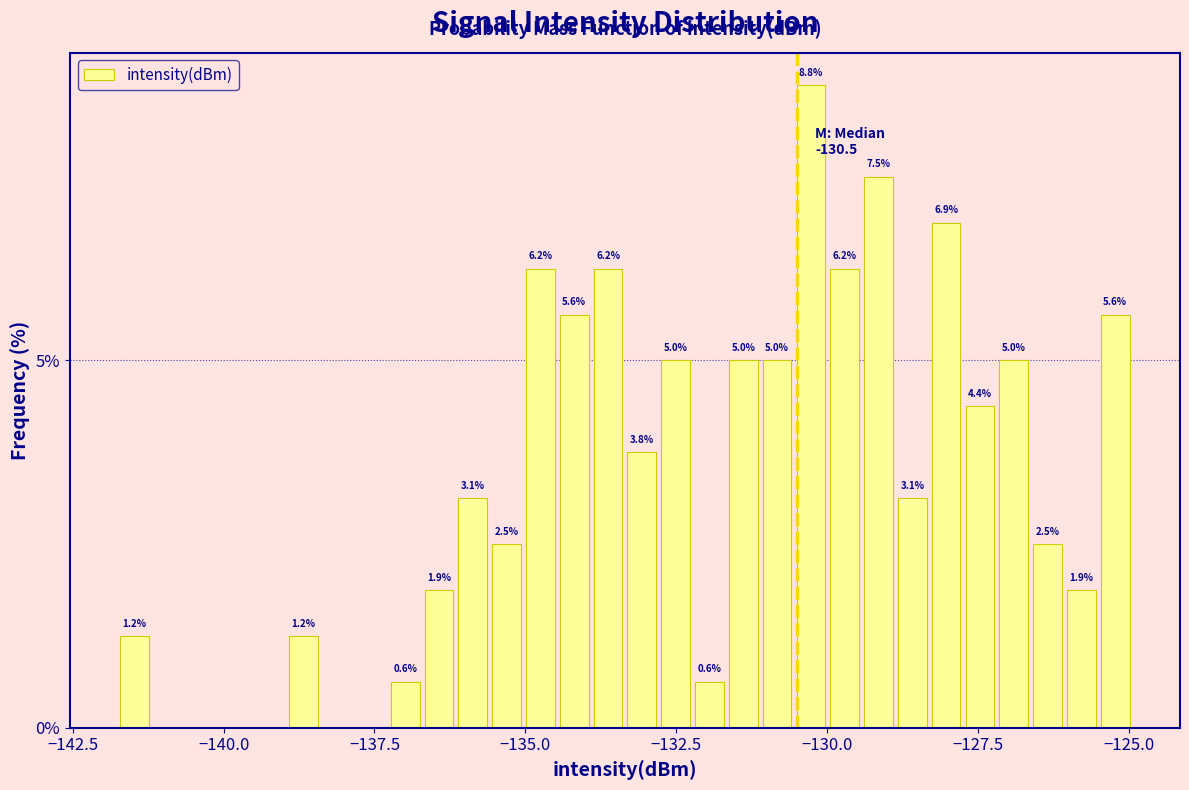

Around what value on the x-axis is the tallest bar? Give the approximate position of its centre, as read against the axis.

-130.5